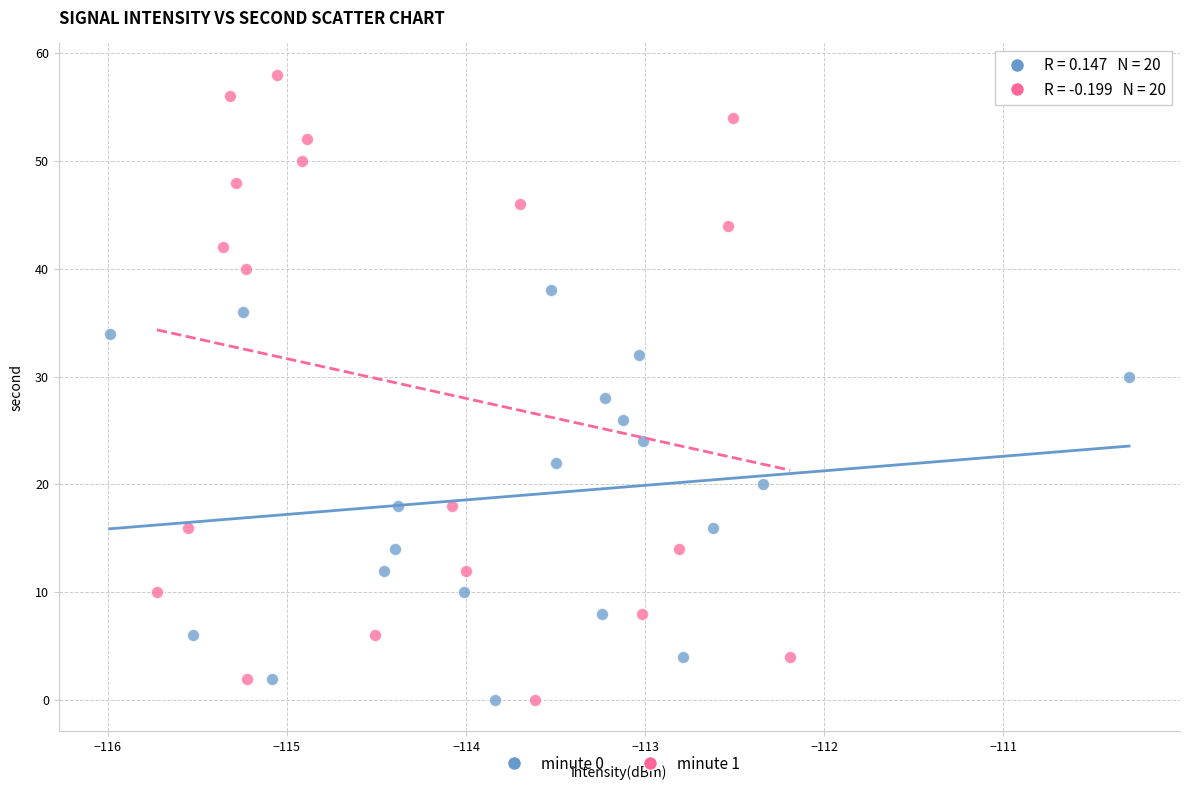

What are all the series names shown in the legend?

minute 0, minute 1